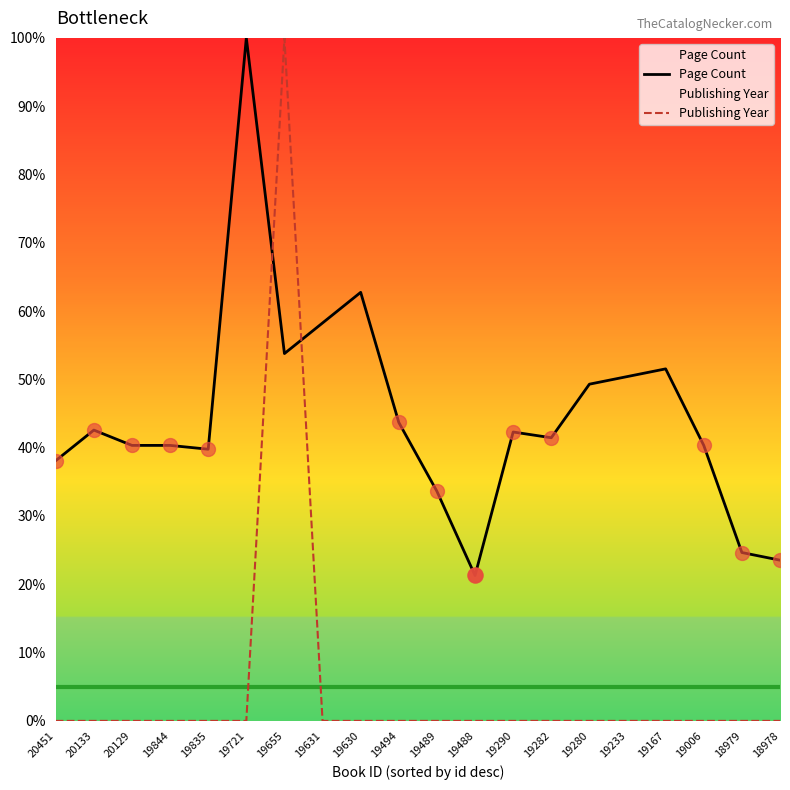

Is the value of Page Count at 19844 greater than the value of Publishing Year at 19655?

No